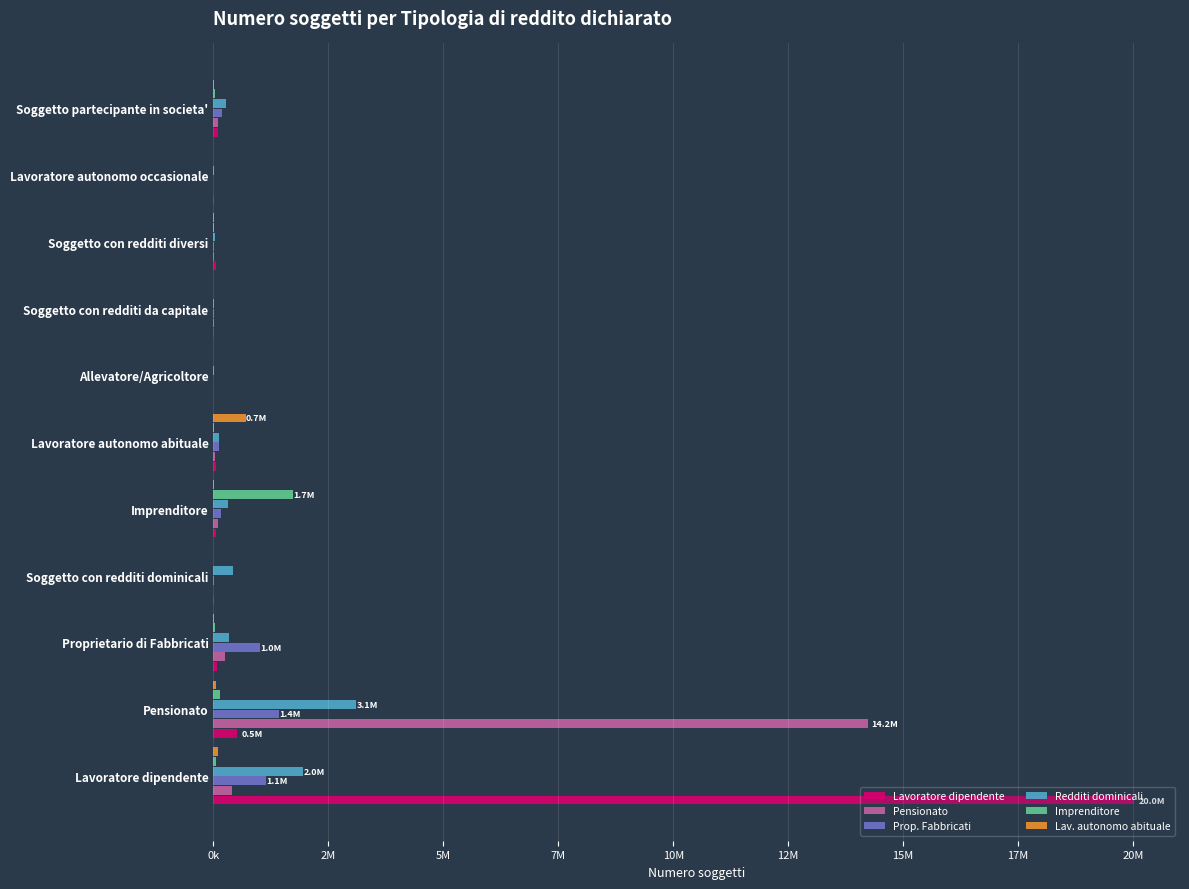

What is the smallest value displayed?

33